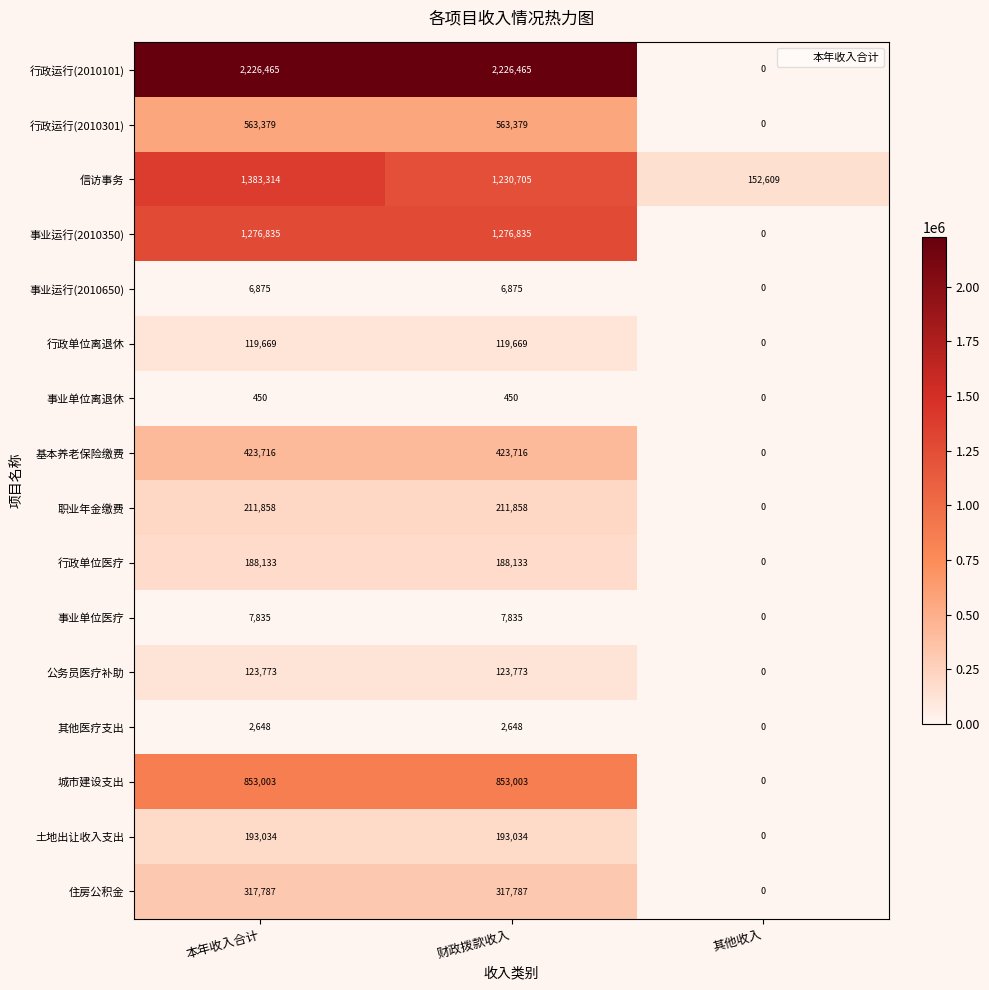

At 财政拨款收入, list the series in order from smallest to largest.

事业单位离退休, 其他医疗支出, 事业运行(2010650), 事业单位医疗, 行政单位离退休, 公务员医疗补助, 行政单位医疗, 土地出让收入支出, 职业年金缴费, 住房公积金, 基本养老保险缴费, 行政运行(2010301), 城市建设支出, 信访事务, 事业运行(2010350), 行政运行(2010101)